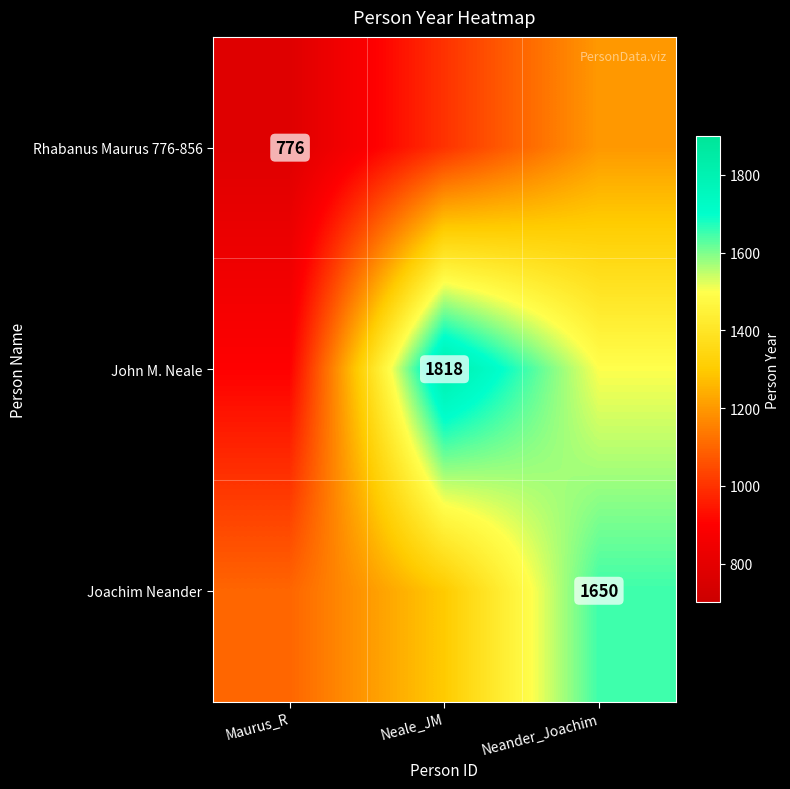

True or false: Joachim Neander has a value of 2926 at Neander_Joachim.

False